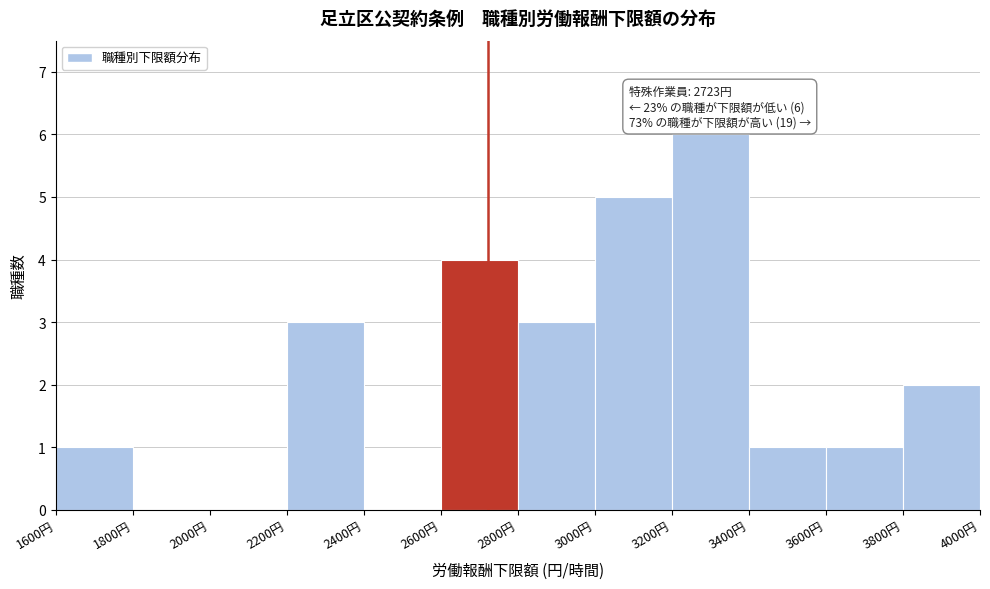

Which range on the x-axis has the tallest bar?

3200 to 3400